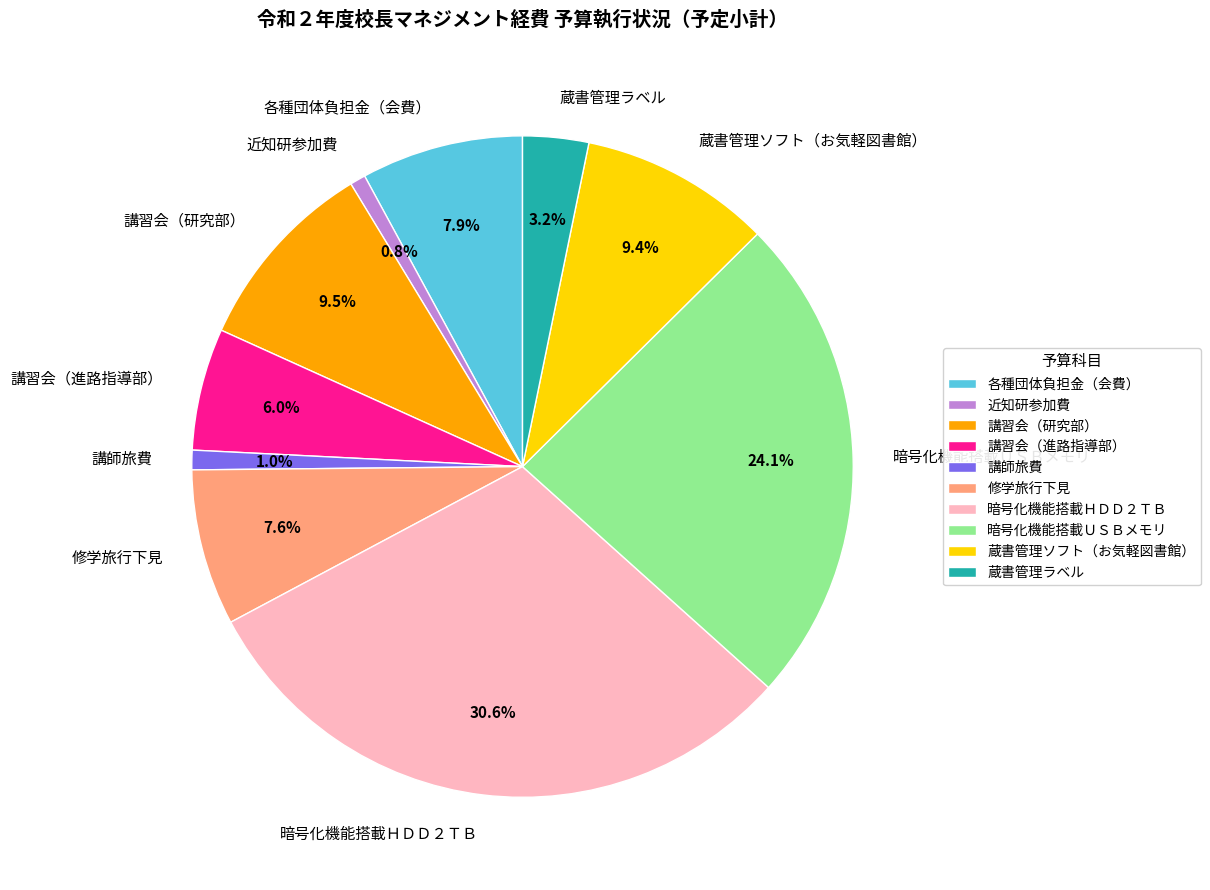

To the nearest percent, what portion does 近知研参加費 represent?

1%